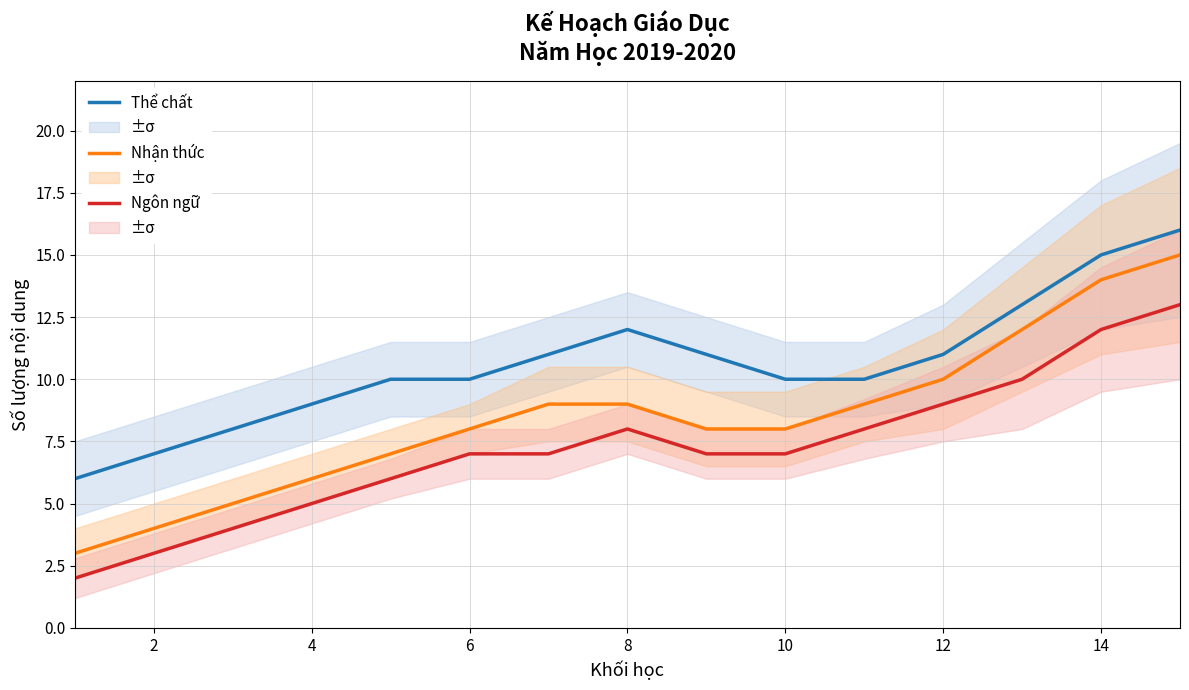

The Ngôn ngữ series shows 9 at 14. True or false?

False